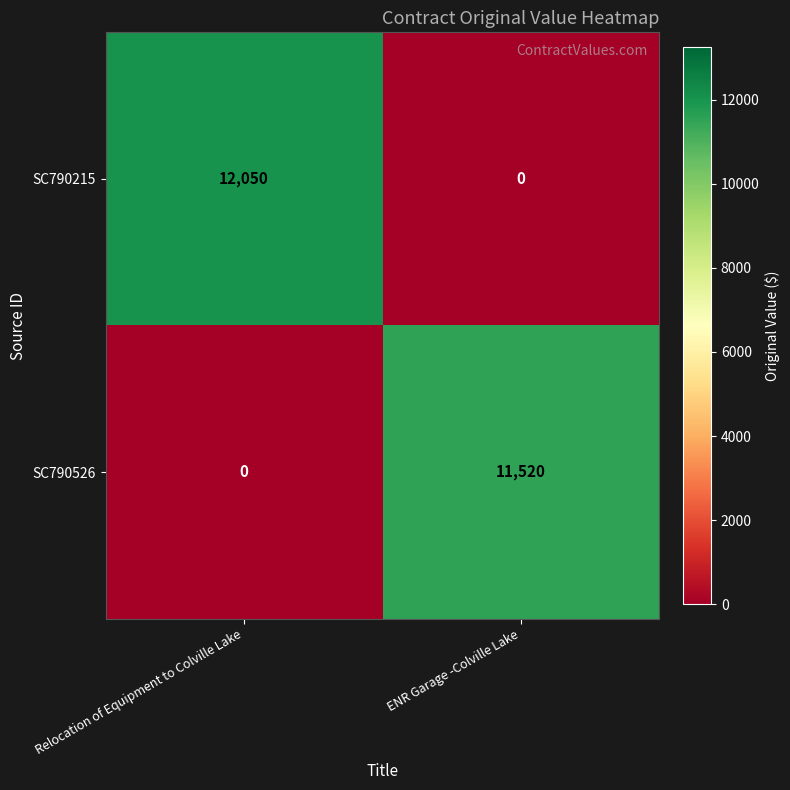

Which series changed the most between Relocation of Equipment to Colville Lake and ENR Garage -Colville Lake?

SC790215